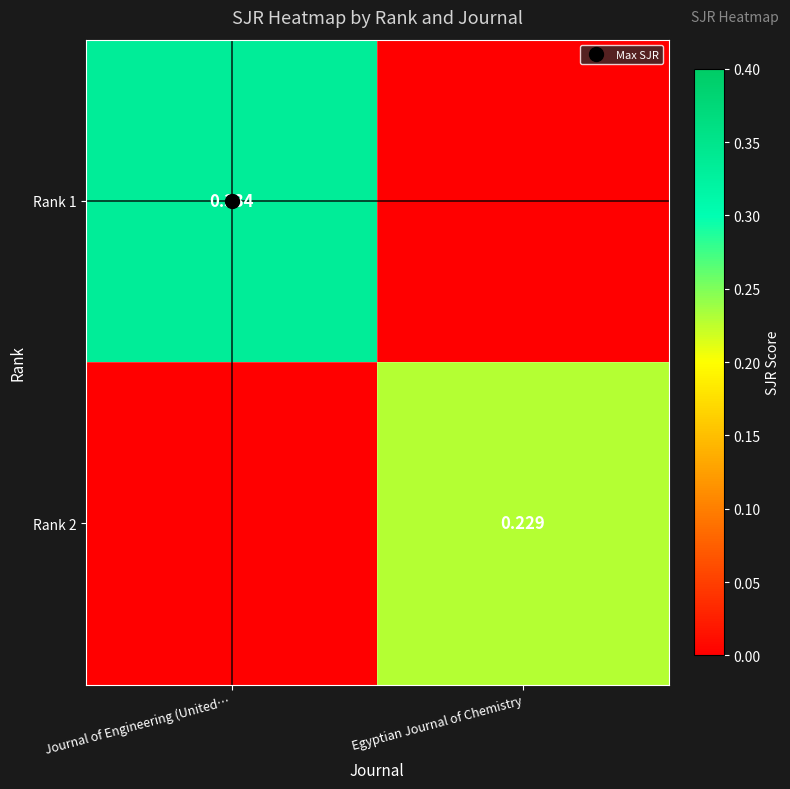

List the labels in order of Rank 2 value, smallest first.

Journal of Engineering (United…, Egyptian Journal of Chemistry